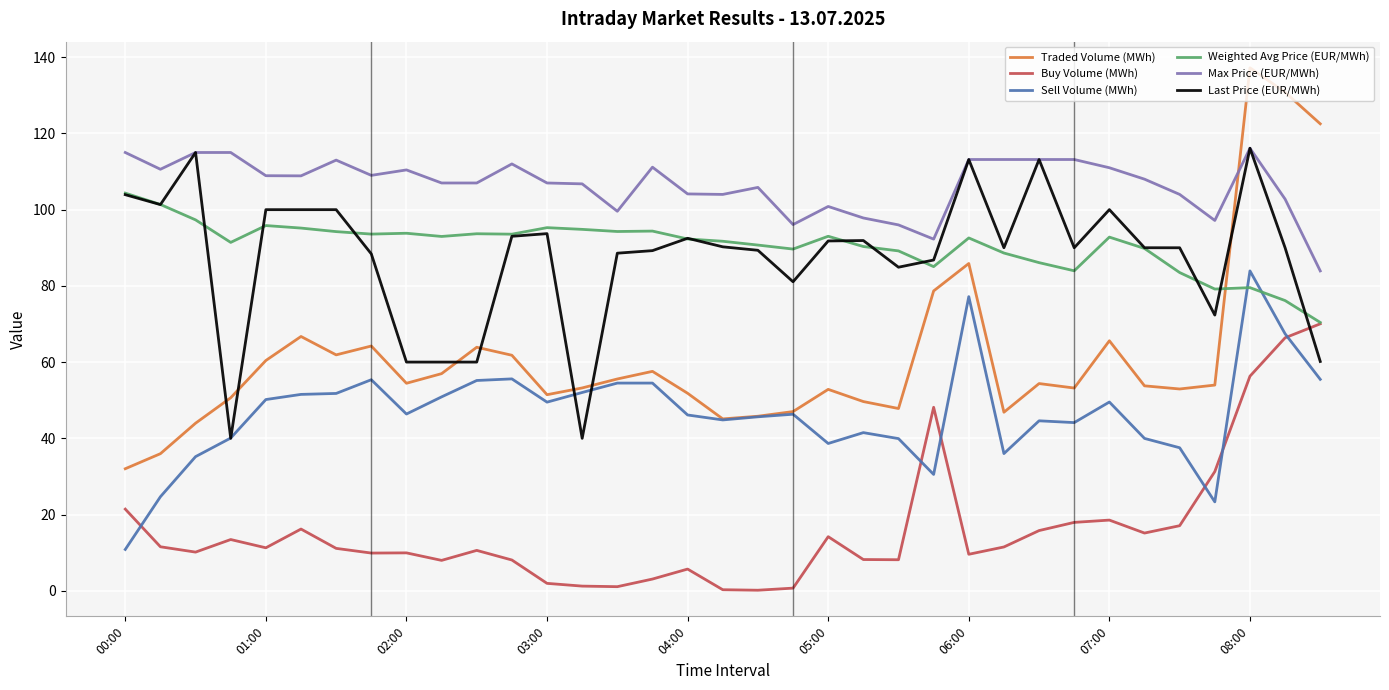

True or false: Weighted Avg Price (EUR/MWh) and Max Price (EUR/MWh) cross at least once.

False